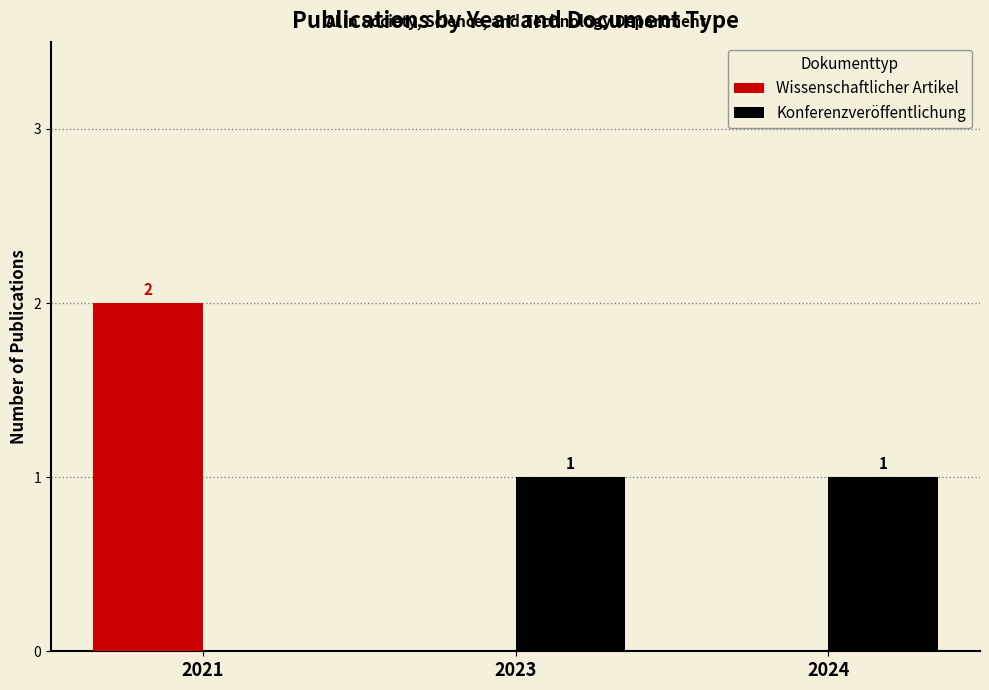

The Wissenschaftlicher Artikel series shows 0 at 2023. True or false?

True